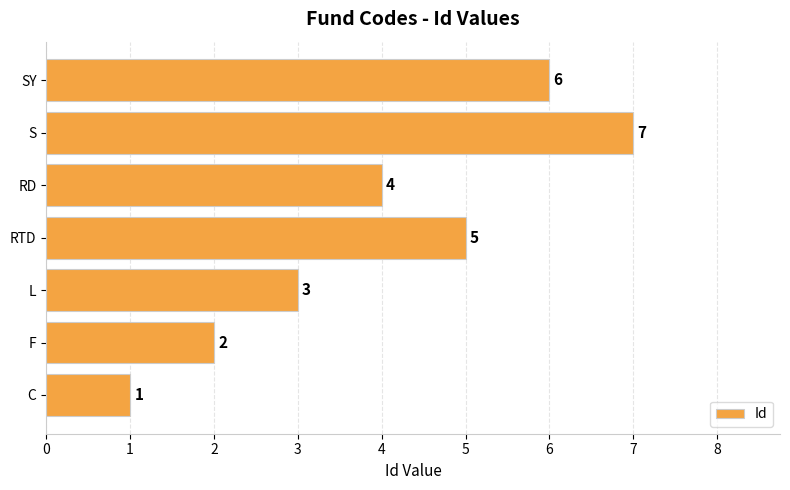

Which has a higher value, F or S?

S